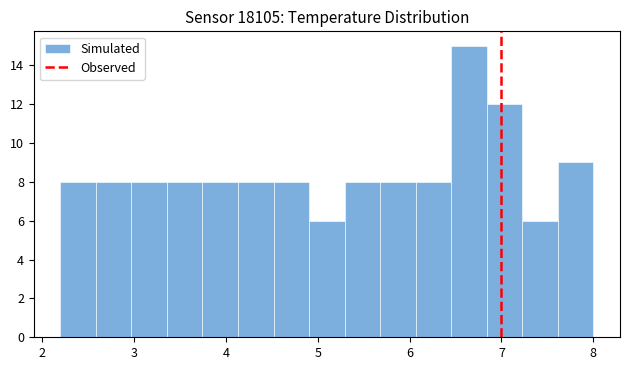

Read against the x-axis, roughly where is the centre of the tallest bar?

6.6